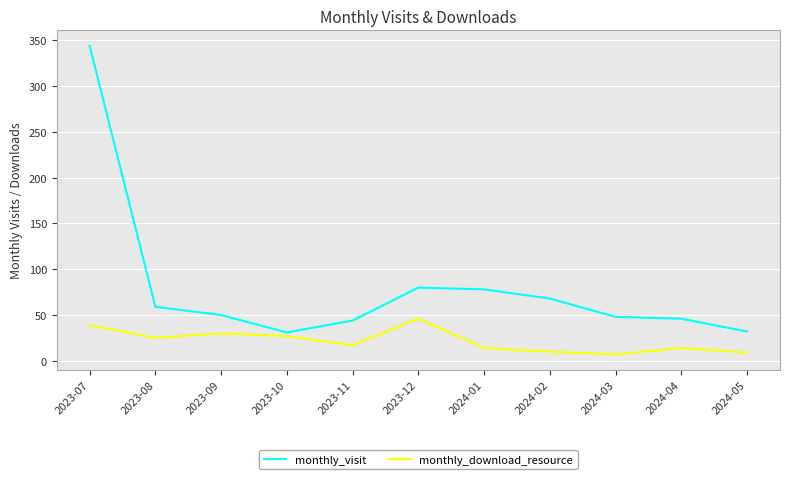

What are all the series names shown in the legend?

monthly_visit, monthly_download_resource